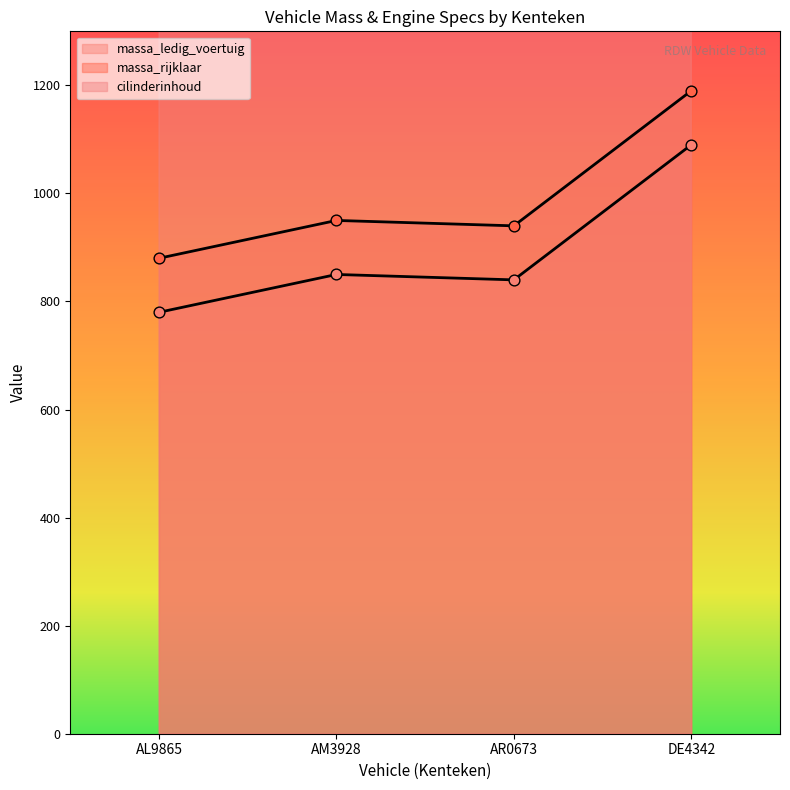

Which series has the largest Y range (max minus min)?

massa_ledig_voertuig